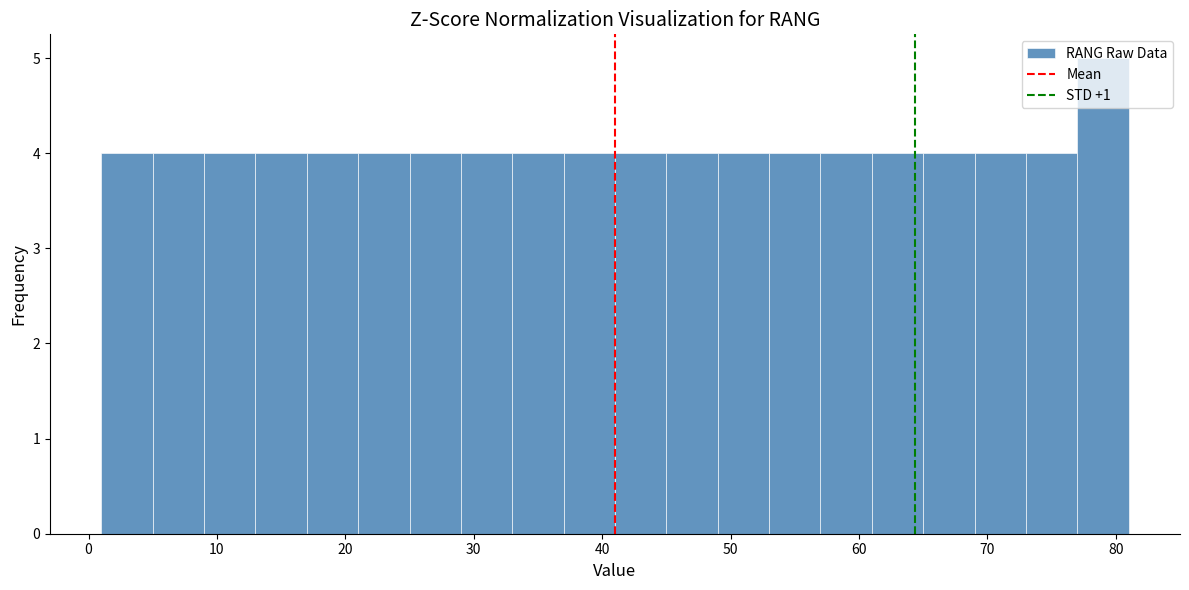

Reading left to right, transcribe this chart: for each bar, give the range it covers on the x-axis and its height. The values are not printed on the chart, so give them approximately, as read against the axis.

1 to 5: 4
5 to 9: 4
9 to 13: 4
13 to 17: 4
17 to 21: 4
21 to 25: 4
25 to 29: 4
29 to 33: 4
33 to 37: 4
37 to 41: 4
41 to 45: 4
45 to 49: 4
49 to 53: 4
53 to 57: 4
57 to 61: 4
61 to 65: 4
65 to 69: 4
69 to 73: 4
73 to 77: 4
77 to 81: 5